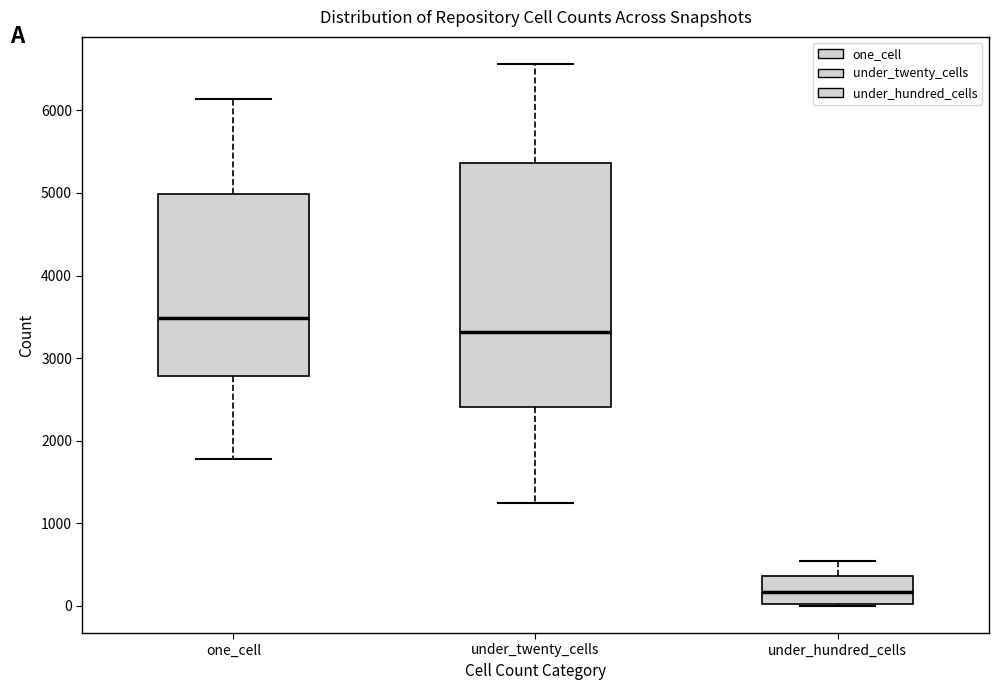

Comparing the boxes themselves (not the whiskers), which one is the tallest?

under_twenty_cells